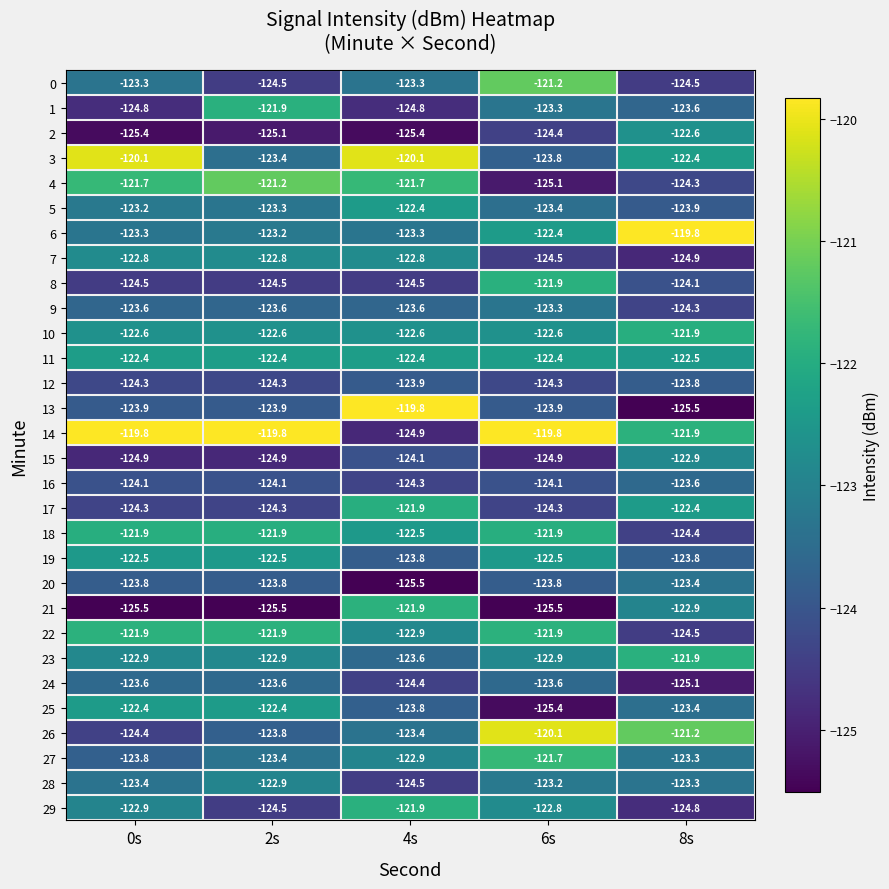

Is the value of 22 at 4s greater than the value of 10 at 4s?

No